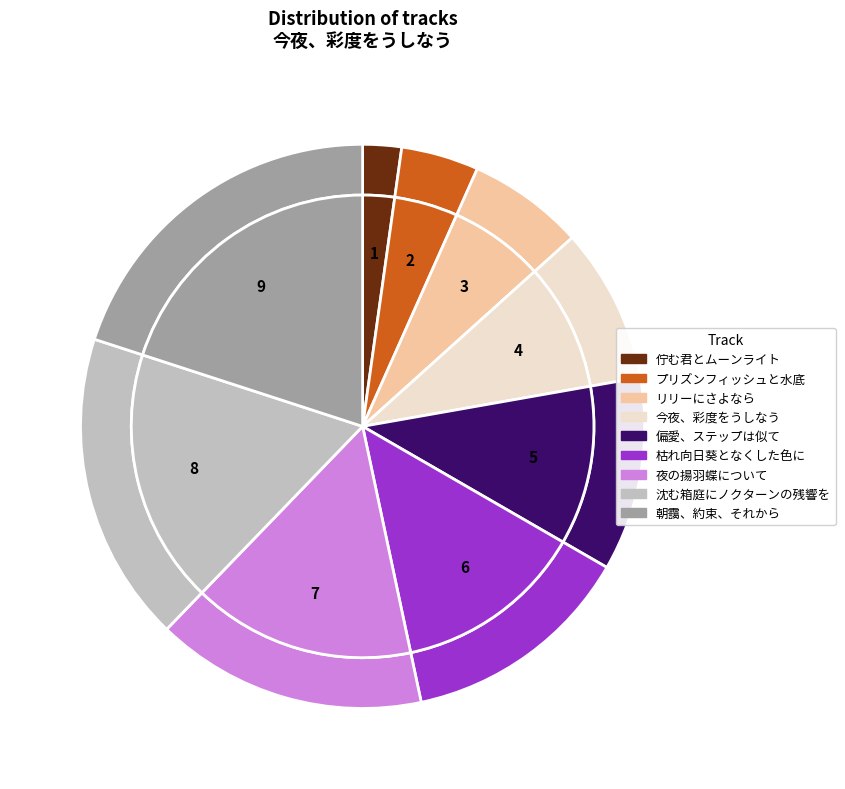

Combined, what portion of the pie is 夜の揚羽蝶について and 偏愛、ステップは似て?

26.7%